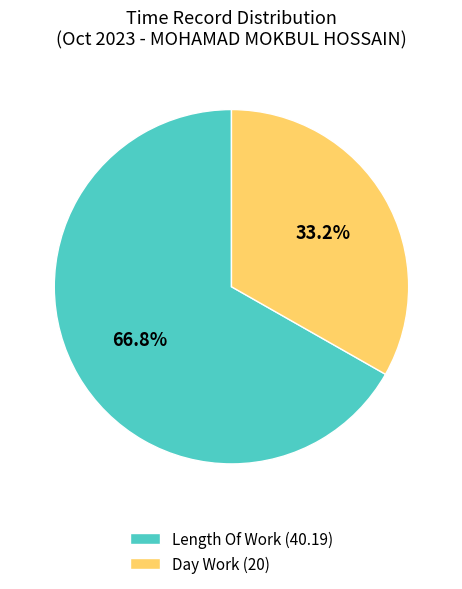

Which has a higher value, Length Of Work (40.19) or Day Work (20)?

Length Of Work (40.19)